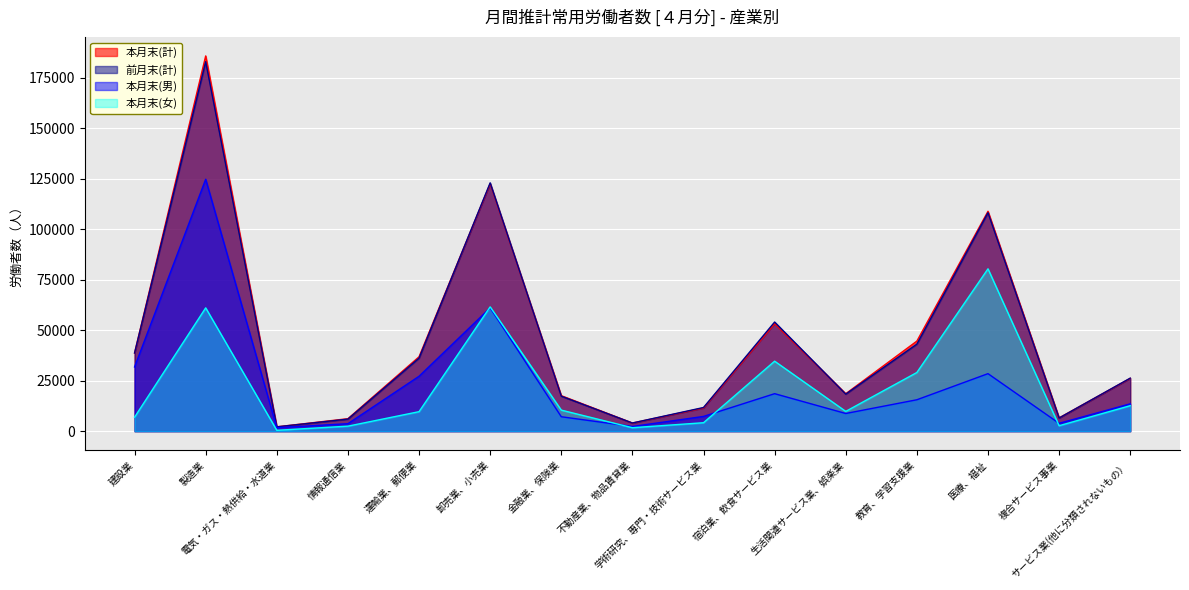

Reading left to right, extract all data points from this chart.

本月末(計): 建設業=38742	製造業=185867	電気・ガス・熱供給・水道業=2156	情報通信業=6188	運輸業、郵便業=36851	卸売業、小売業=122633	金融業、保険業=17583	不動産業、物品賃貸業=4045	学術研究、専門・技術サービス業=11491	宿泊業、飲食サービス業=53245	生活関連サービス業、娯楽業=18557	教育、学習支援業=44626	医療、福祉=108915	複合サービス事業=6582	サービス業(他に分類されないもの）=26169
前月末(計): 建設業=38729	製造業=183031	電気・ガス・熱供給・水道業=2140	情報通信業=5993	運輸業、郵便業=36184	卸売業、小売業=123008	金融業、保険業=17350	不動産業、物品賃貸業=4043	学術研究、専門・技術サービス業=11733	宿泊業、飲食サービス業=54068	生活関連サービス業、娯楽業=18348	教育、学習支援業=43123	医療、福祉=108235	複合サービス事業=6518	サービス業(他に分類されないもの）=26273
本月末(男): 建設業=31813	製造業=124790	電気・ガス・熱供給・水道業=1727	情報通信業=3704	運輸業、郵便業=27190	卸売業、小売業=61074	金融業、保険業=7150	不動産業、物品賃貸業=2332	学術研究、専門・技術サービス業=7305	宿泊業、飲食サービス業=18575	生活関連サービス業、娯楽業=8758	教育、学習支援業=15561	医療、福祉=28492	複合サービス事業=3887	サービス業(他に分類されないもの）=13544
本月末(女): 建設業=6929	製造業=61077	電気・ガス・熱供給・水道業=429	情報通信業=2484	運輸業、郵便業=9661	卸売業、小売業=61559	金融業、保険業=10433	不動産業、物品賃貸業=1713	学術研究、専門・技術サービス業=4186	宿泊業、飲食サービス業=34670	生活関連サービス業、娯楽業=9799	教育、学習支援業=29065	医療、福祉=80423	複合サービス事業=2695	サービス業(他に分類されないもの）=12625